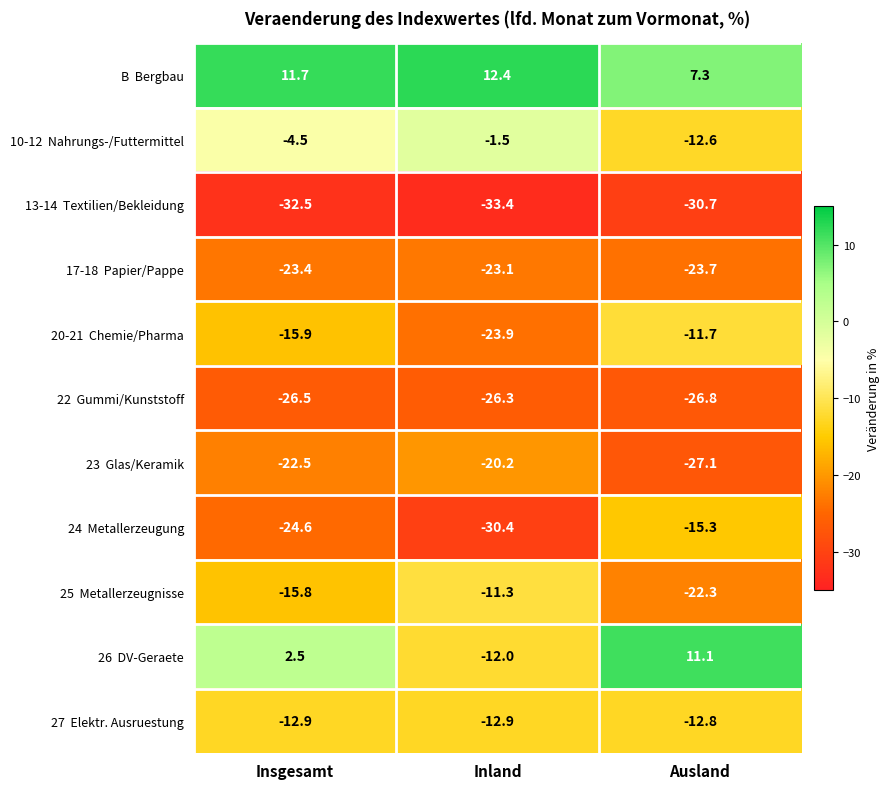

What is the maximum value shown in the chart?

12.4